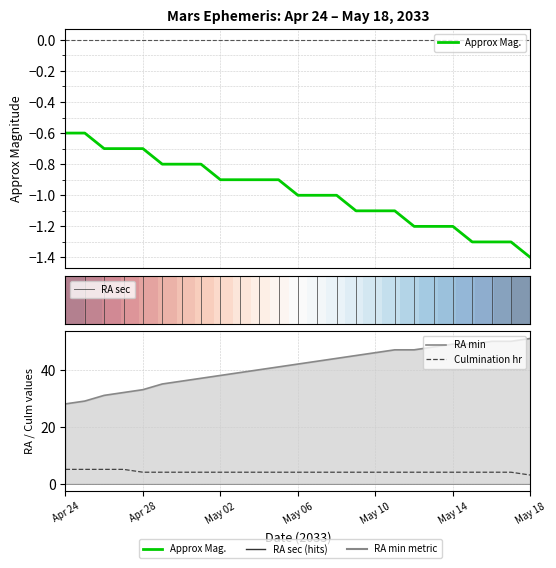

The value of Approx Mag. at May 07 is -1.0. True or false?

True